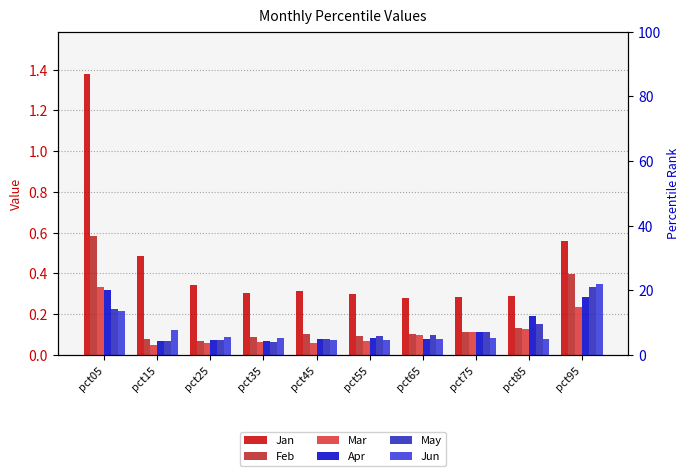

The Jun series shows 0.1 at pct35. True or false?

False